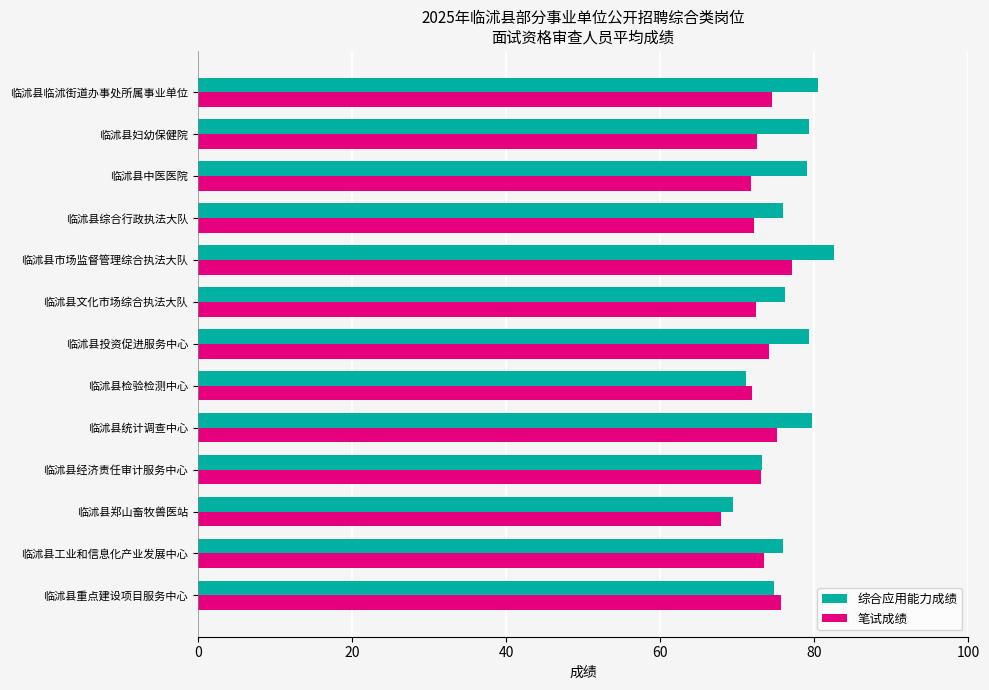

What is the difference between the maximum and minimum values in the 综合应用能力成绩 series?

13.0